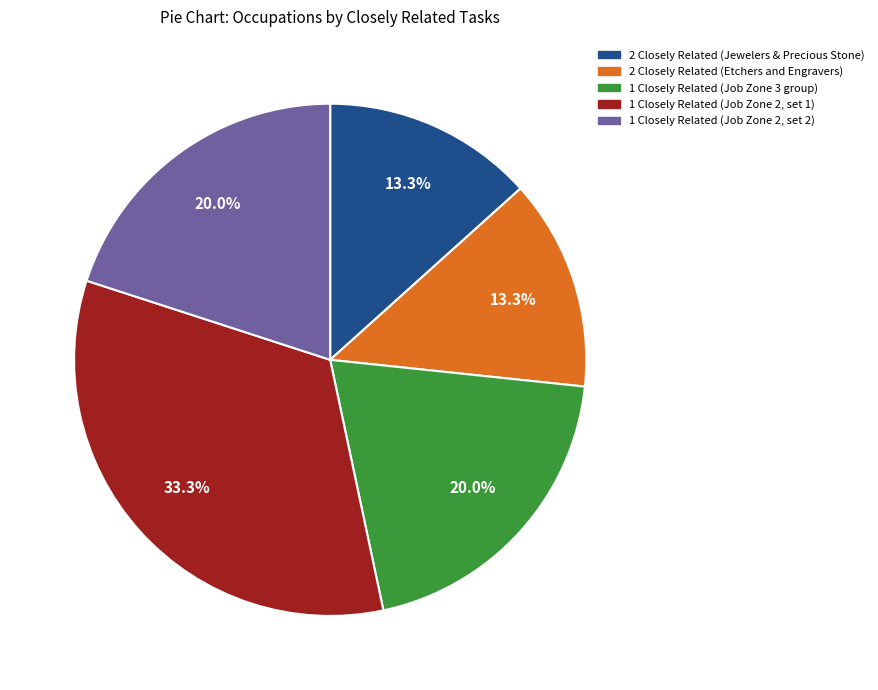

Does any single category account for the majority?

No